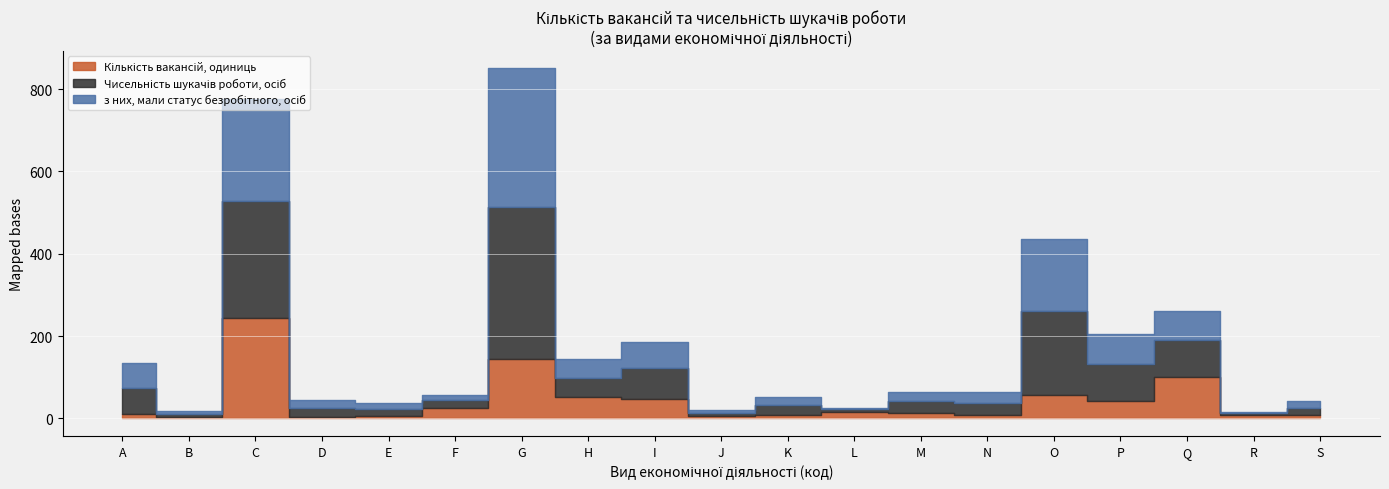

What is the minimum value for з них, мали статус безробітного, осіб?

3